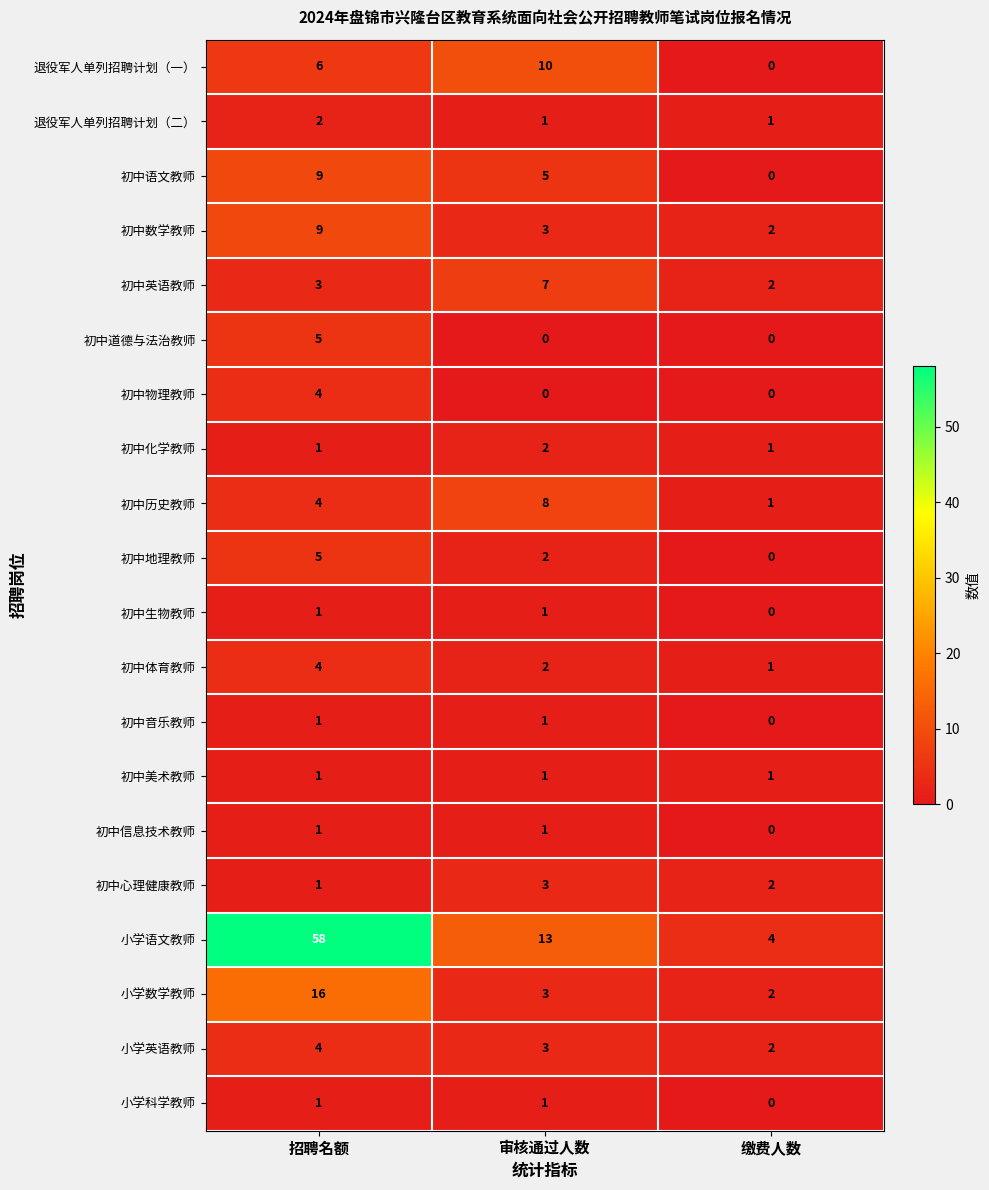

List the labels in order of 小学语文教师 value, smallest first.

缴费人数, 审核通过人数, 招聘名额